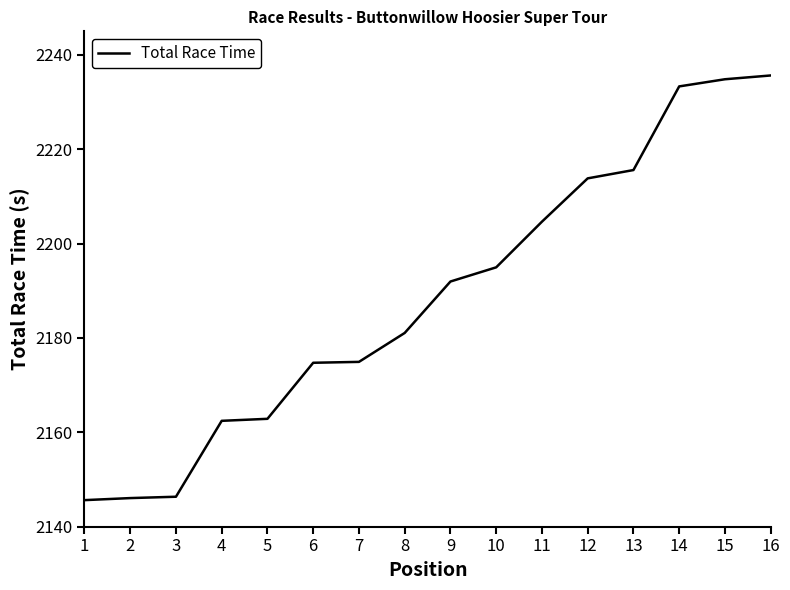

What is the sum of all values?

35018.8